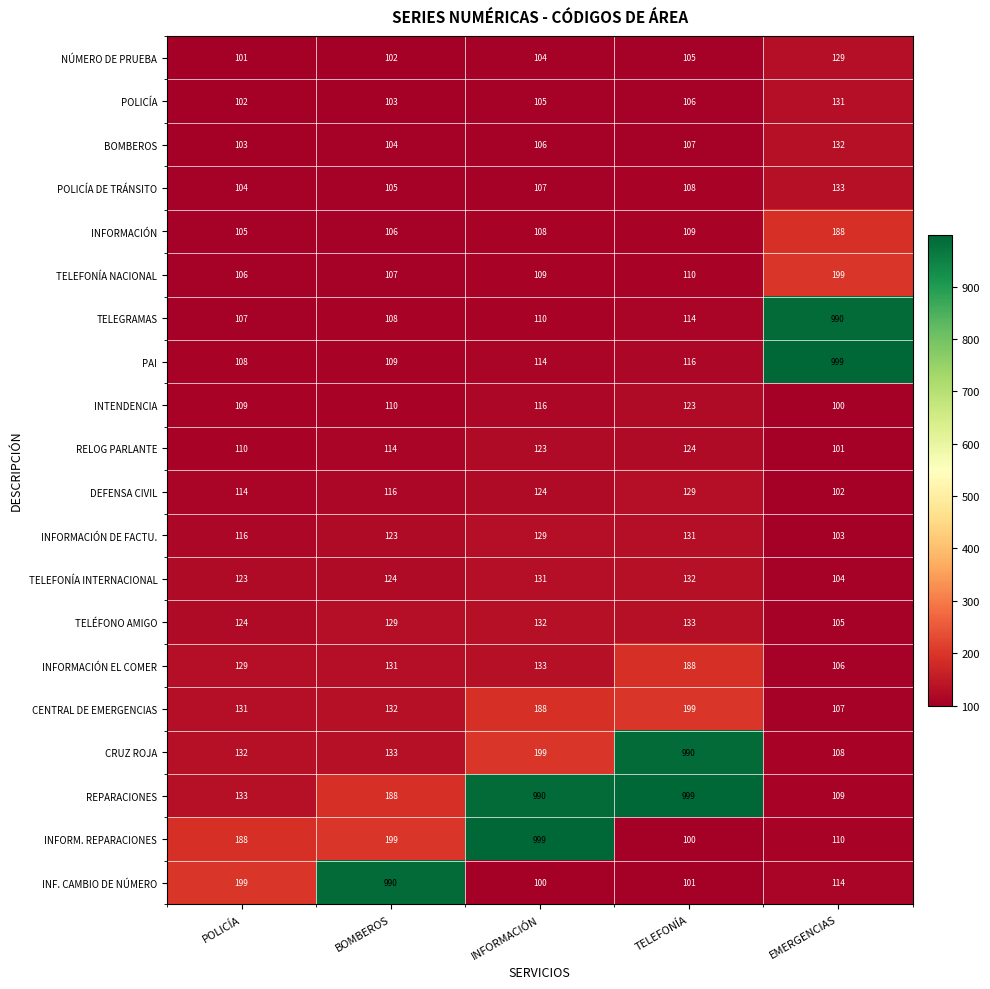

Read the INFORM. REPARACIONES value at INFORMACIÓN.

999